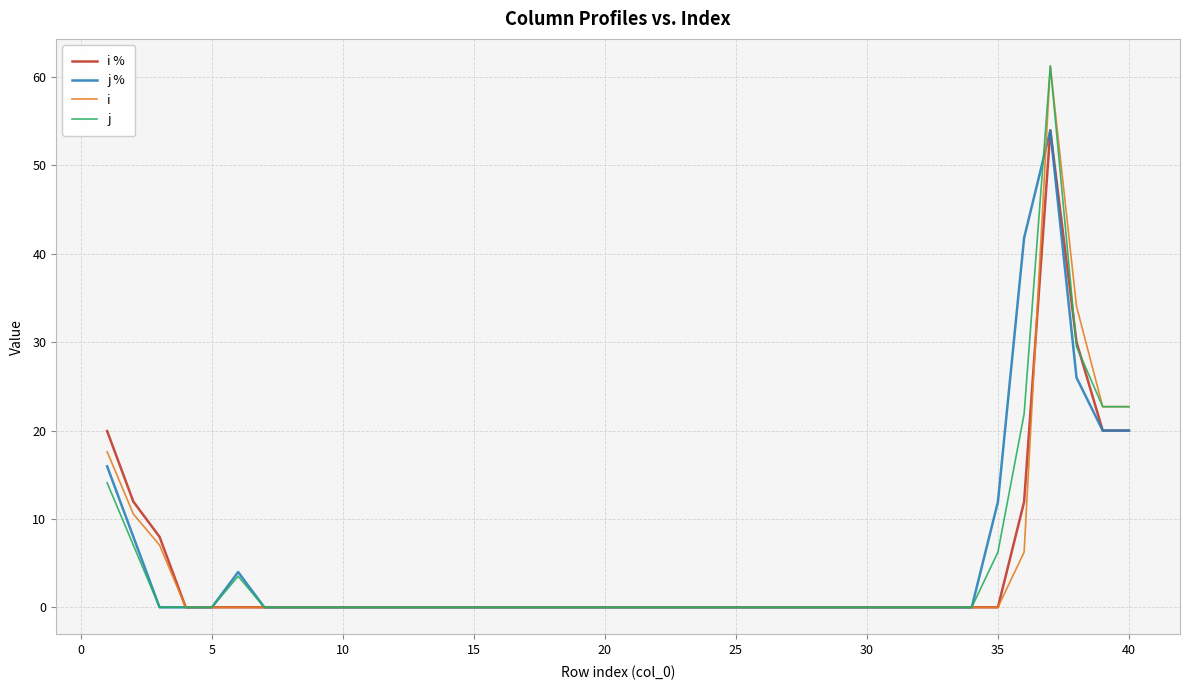

How many lines are shown in the chart?

4